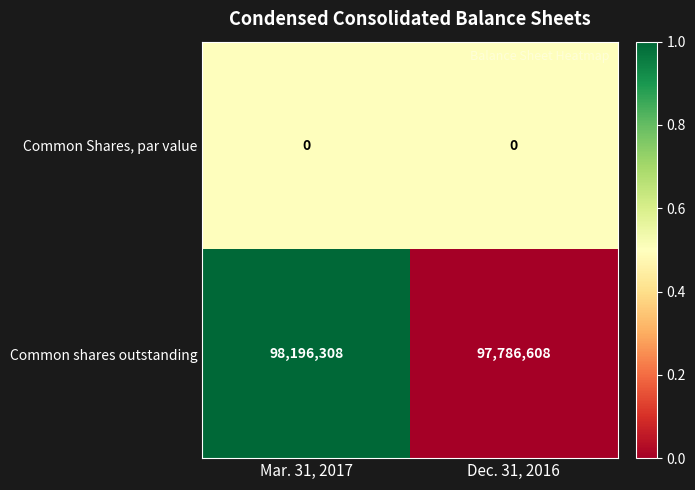

What is the sum of the Common shares outstanding values at Mar. 31, 2017 and Dec. 31, 2016?

195982916